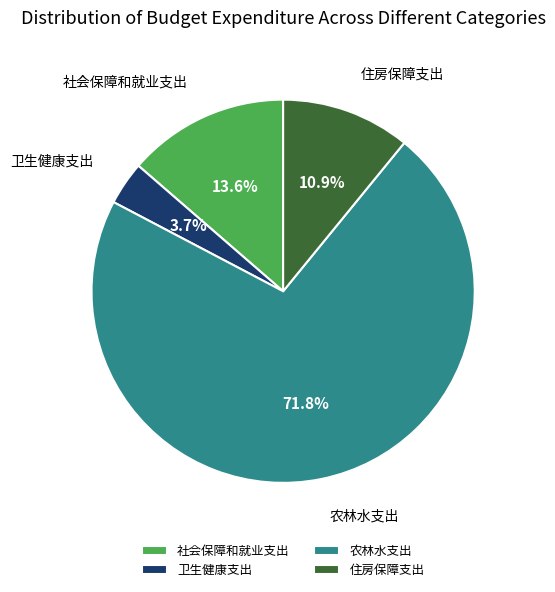

What is the majority slice?

农林水支出